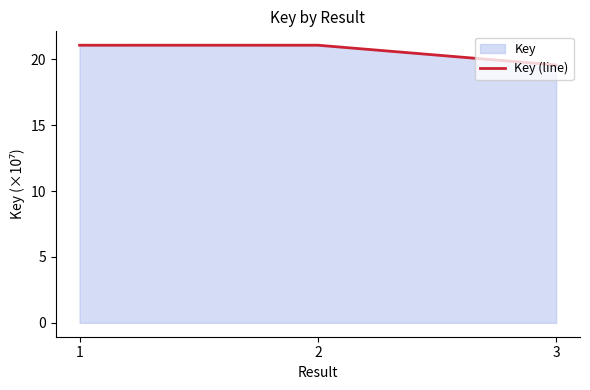

List the labels in order of value, largest first.

2, 1, 3